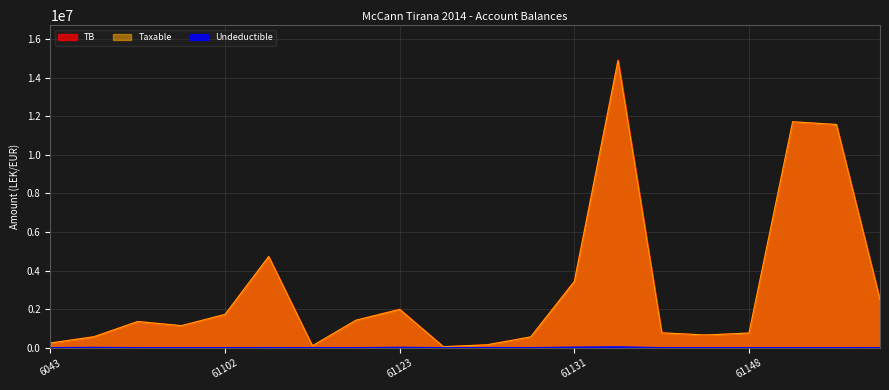

List the series in order of their peak value, lowest first.

Undeductible, Taxable, TB